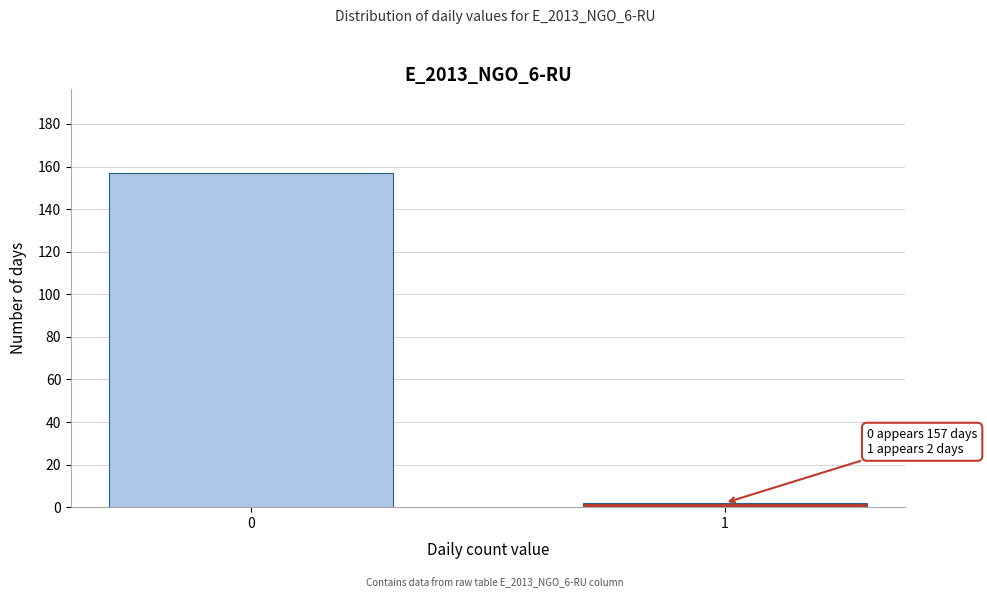

Reading left to right, list all the values displayed in this chart.

0=157	1=2